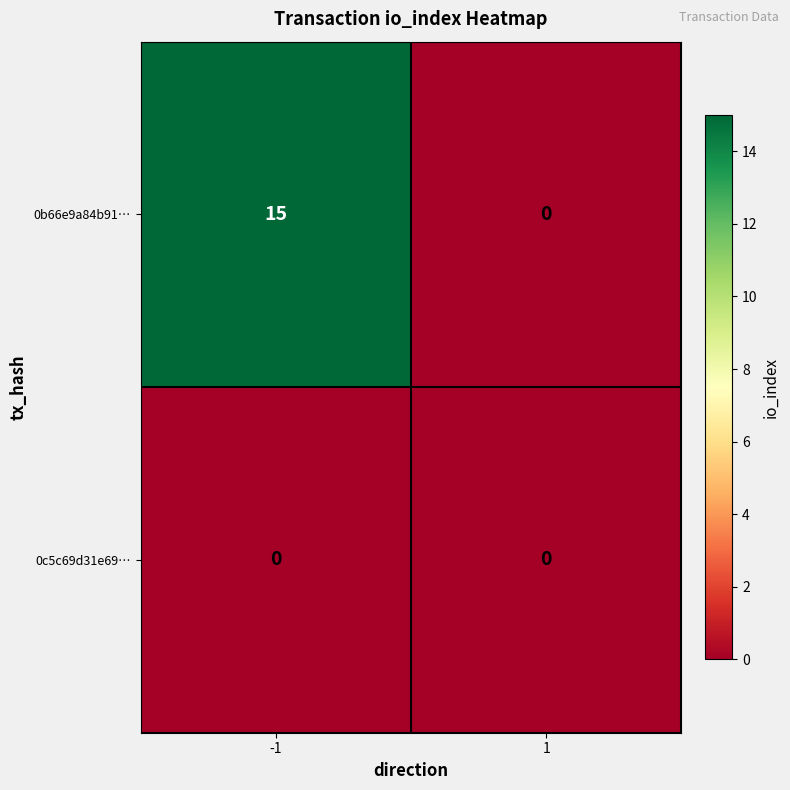

At which category is the sum across all series the highest?

-1